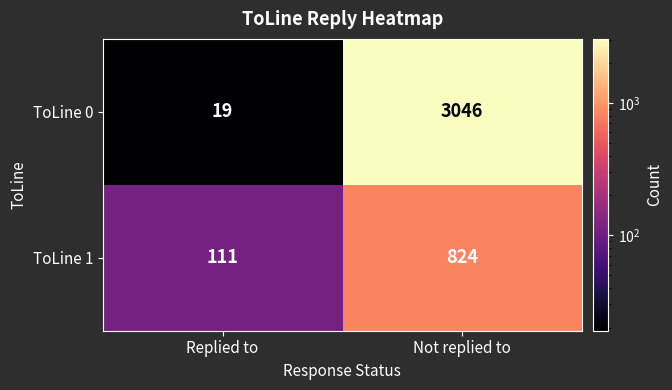

List the series in order of their peak value, lowest first.

ToLine 1, ToLine 0